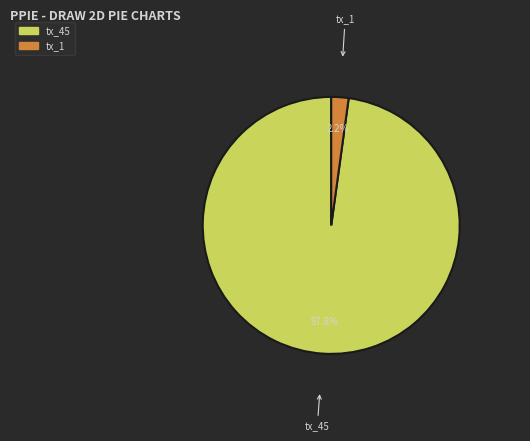

Combined, do tx_45 and tx_1 account for over 50%?

Yes